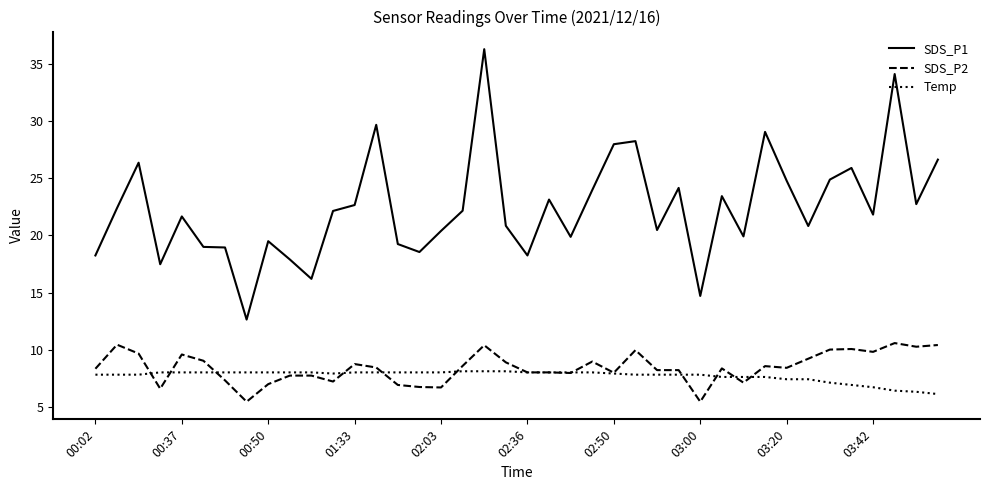

True or false: Temp and SDS_P1 cross at least once.

False